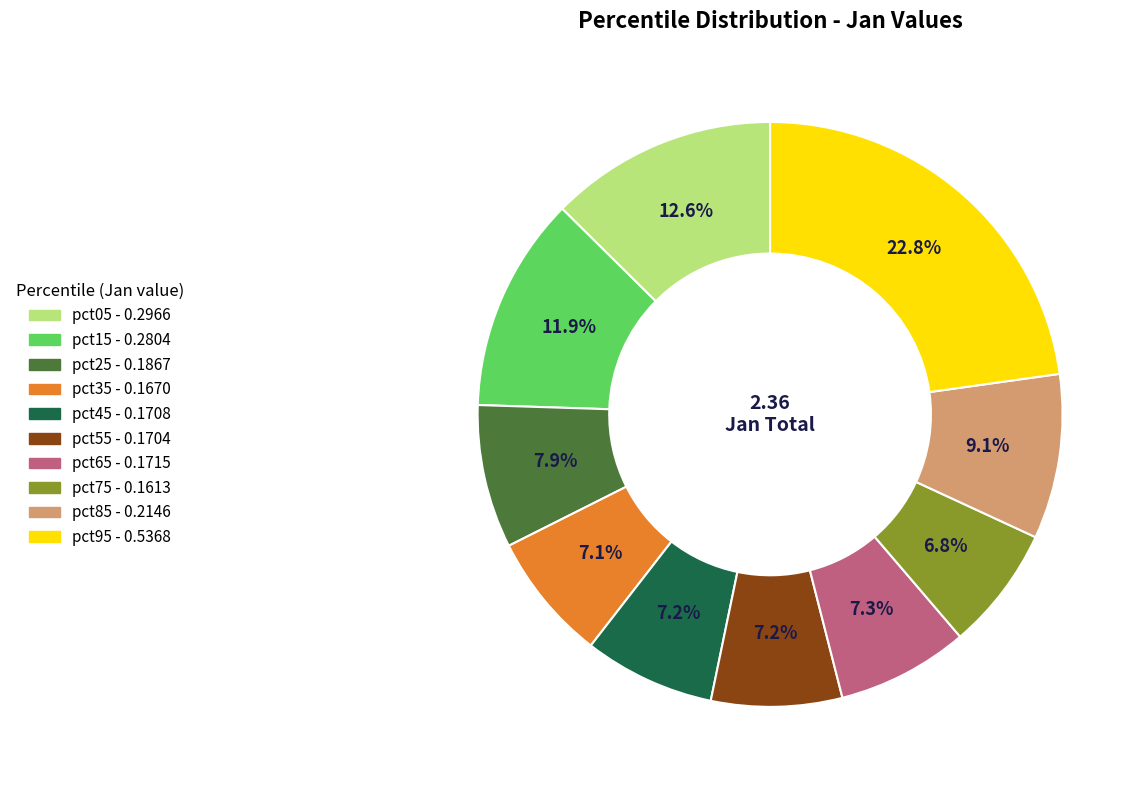

To the nearest percent, what is the difference between the largest and smallest slice percentages?

16%